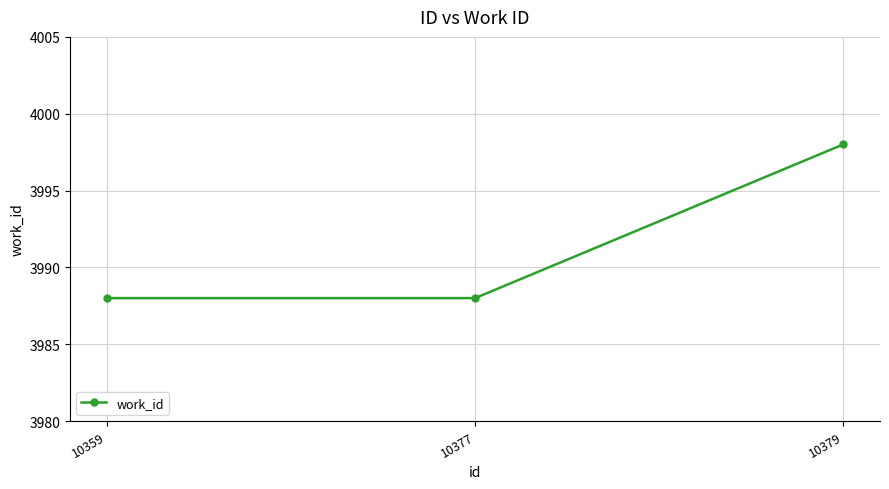

What is the maximum value shown in the chart?

3998